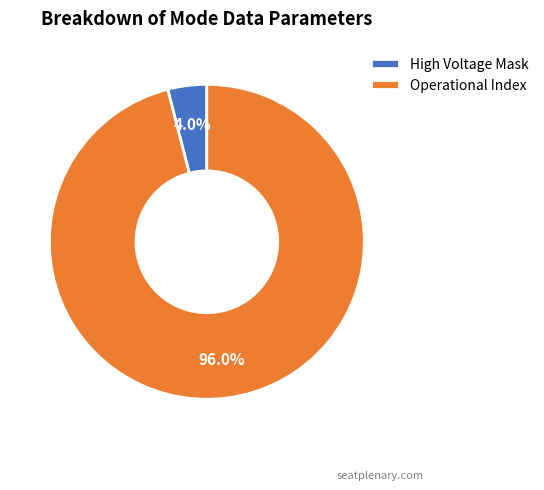

Count the number of slices in the pie.

2